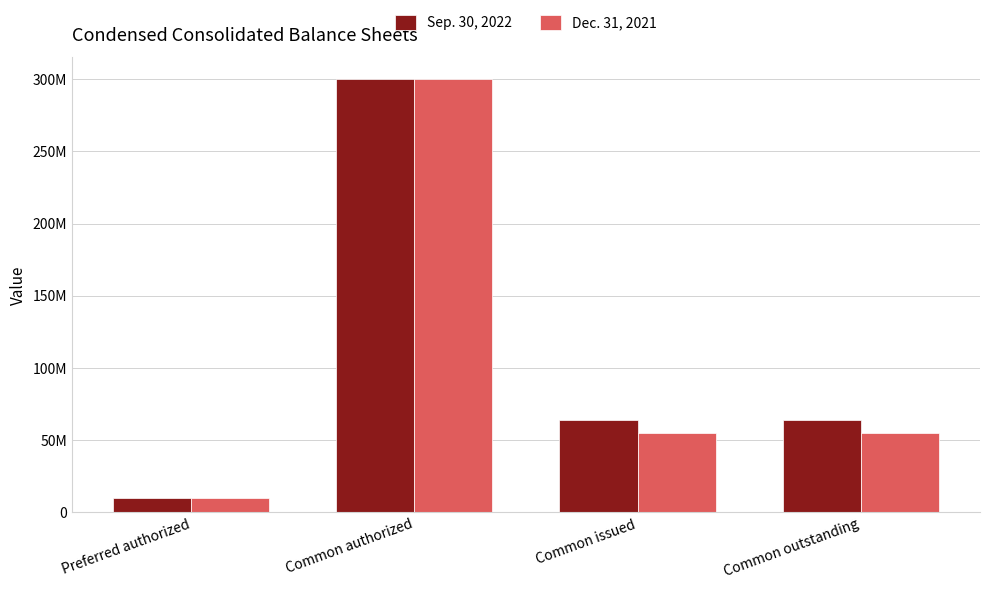

How many Dec. 31, 2021 values are between 54761000 and 300000000?

3